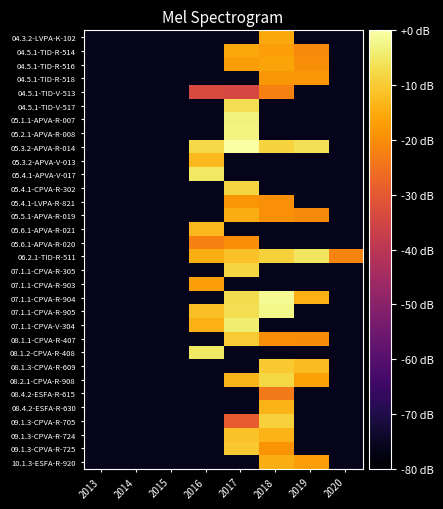

List the series in order of their peak value, highest first.

05.3.2-APVA-R-014, 07.1.1-CPVA-R-904, 07.1.1-CPVA-R-905, 05.2.1-APVA-R-008, 05.1.1-APVA-R-007, 07.1.1-CPVA-V-304, 05.4.1-APVA-V-017, 08.1.2-CPVA-R-408, 06.2.1-TID-R-511, 04.5.1-TID-V-517, 08.2.1-CPVA-R-908, 05.4.1-CPVA-R-302, 07.1.1-CPVA-R-305, 09.1.3-CPVA-R-705, 08.1.1-CPVA-R-407, 08.1.3-CPVA-R-609, 09.1.3-CPVA-R-725, 09.1.3-CPVA-R-724, 05.3.2-APVA-V-013, 05.6.1-APVA-R-021, 08.4.2-ESFA-R-630, 10.1.3-ESFA-R-920, 05.5.1-APVA-R-019, 04.3.2-LVPA-K-102, 04.5.1-TID-R-514, 04.5.1-TID-R-516, 07.1.1-CPVA-R-903, 04.5.1-TID-R-518, 05.4.1-LVPA-R-821, 05.6.1-APVA-R-020, 04.5.1-TID-V-513, 08.4.2-ESFA-R-615